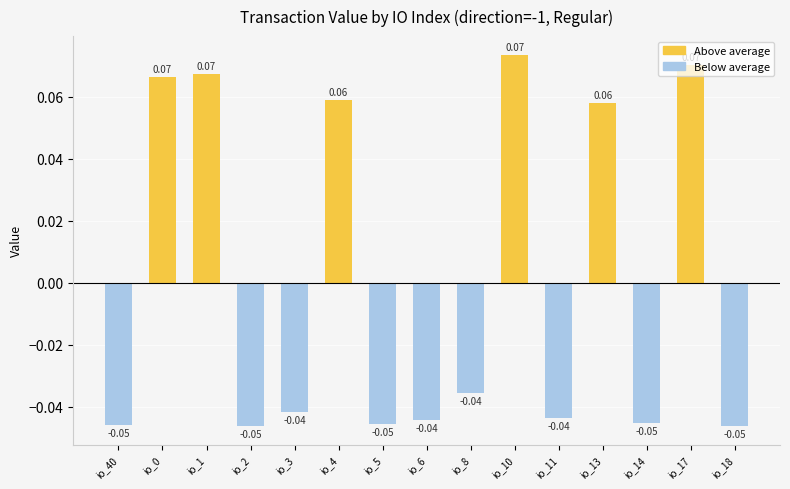

The chart shows a value of -0.1 at io_40. True or false?

False